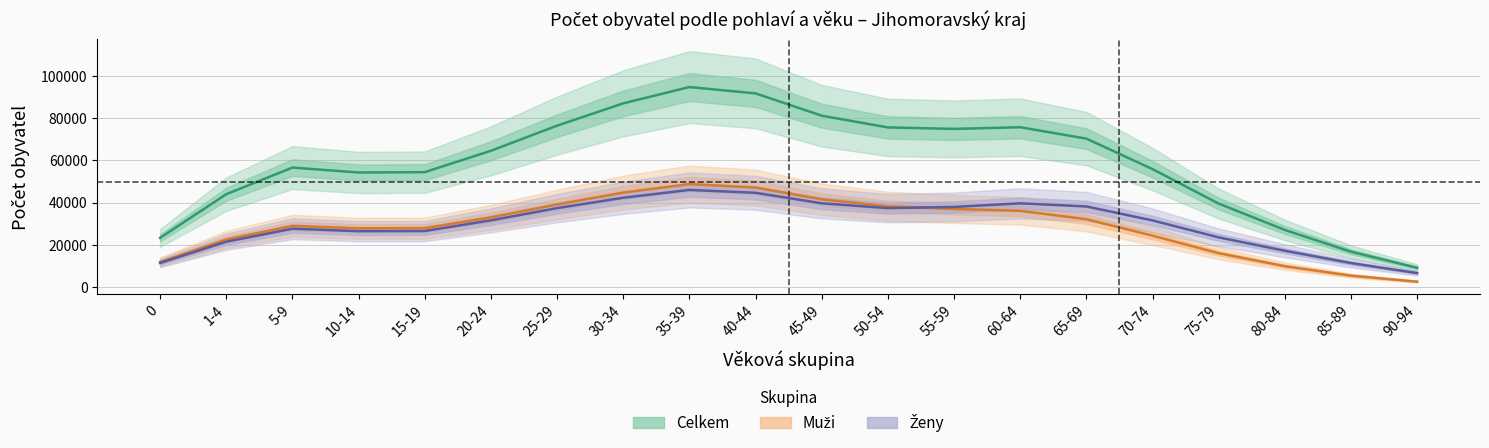

Which series has the largest range (max minus min)?

Celkem